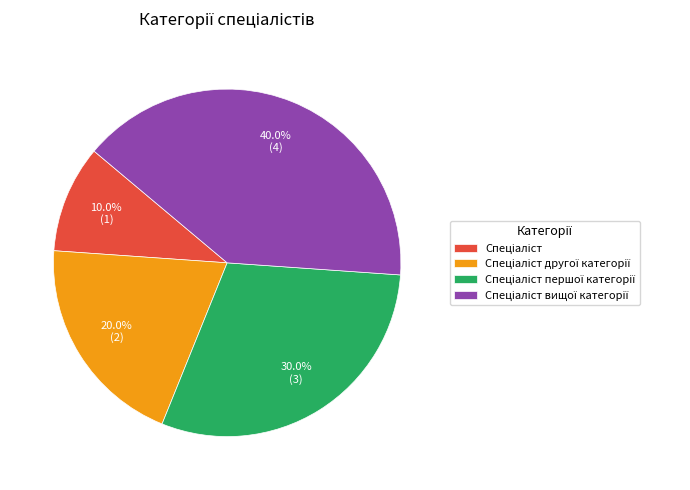

Is there any slice that represents more than half of the pie?

No